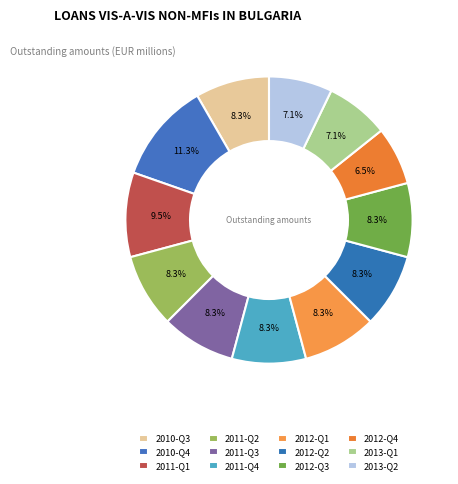

How many segments does this pie chart have?

12